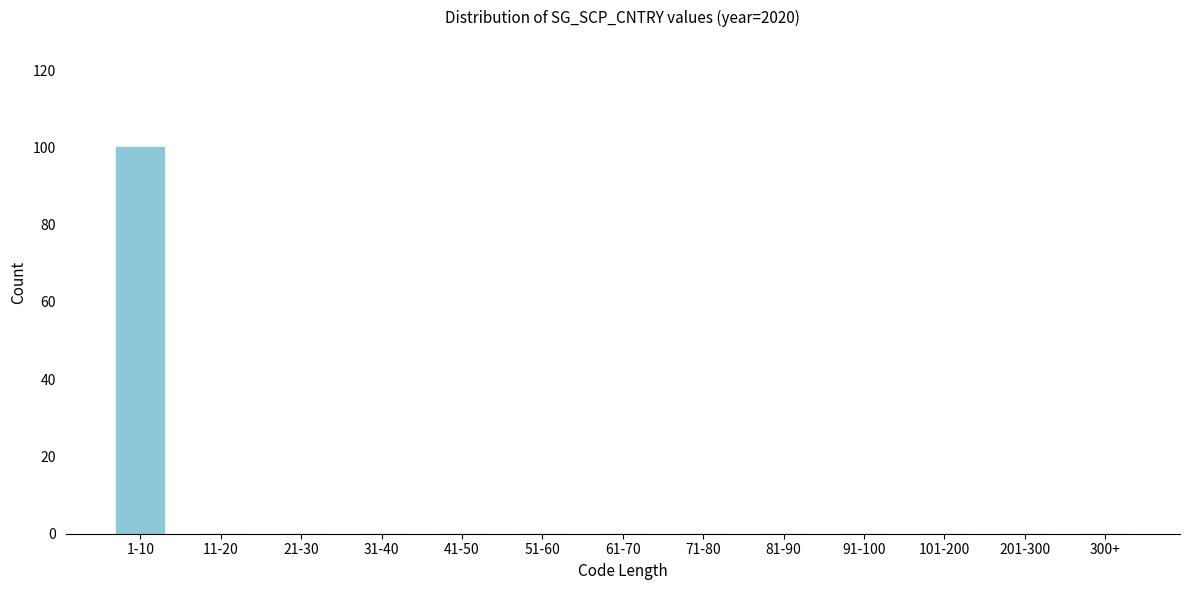

Reading left to right, transcribe all the data shown in this chart.

1-10=100	11-20=0	21-30=0	31-40=0	41-50=0	51-60=0	61-70=0	71-80=0	81-90=0	91-100=0	101-200=0	201-300=0	300+=0